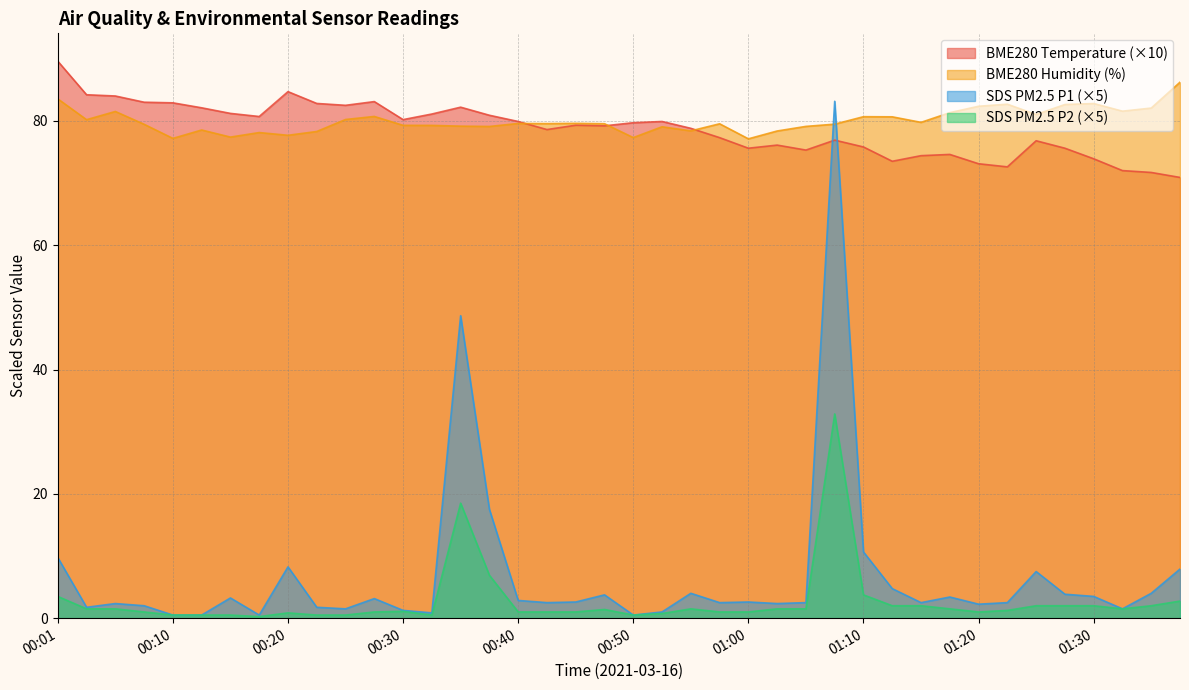

The value of BME280_temperature at 01:27 is 75.6. True or false?

True